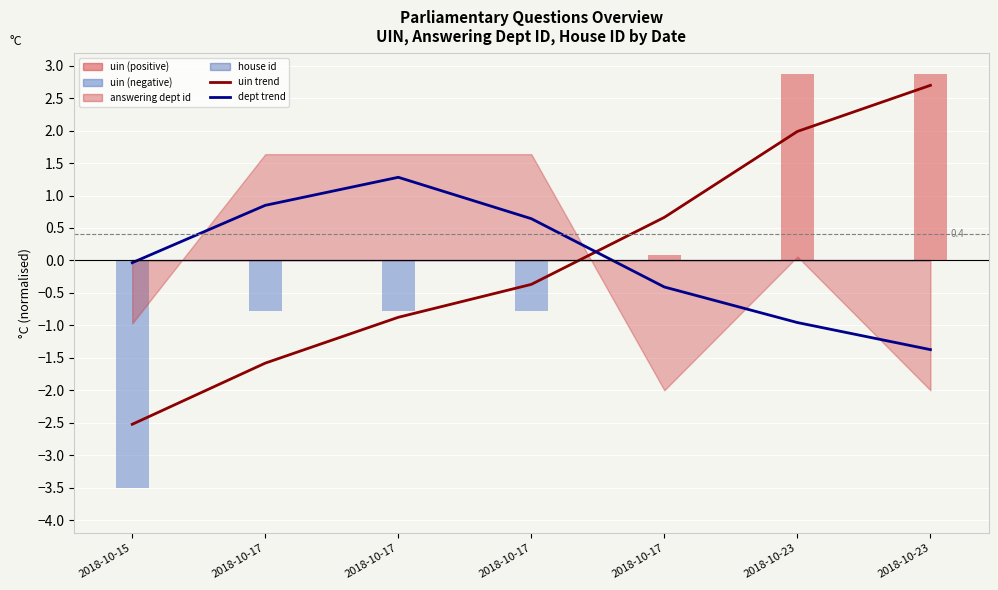

Reading left to right, what are all the values shown in this chart?

uin trend: -2.5	-1.6	-0.9	-0.4	0.7	2.0	2.7
dept trend: -0.0	0.8	1.3	0.6	-0.4	-1.0	-1.4